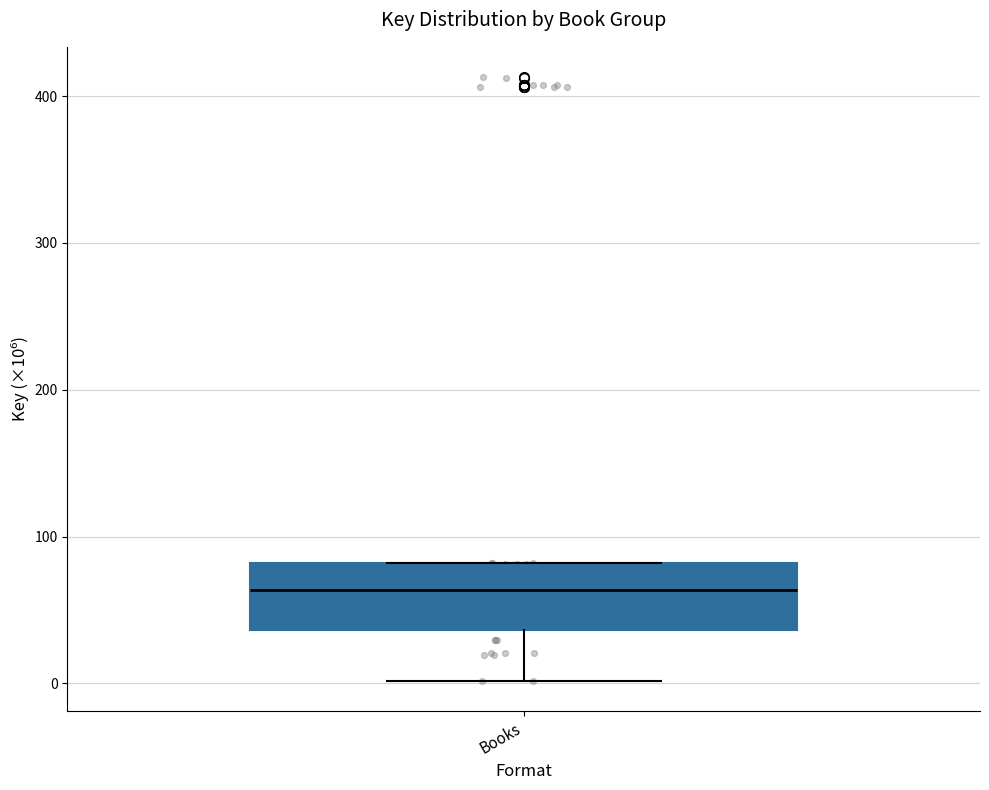

Where does the lower whisker of the box for Books end on the y-axis? The values are not printed on the chart, so give them approximately, as read against the axis.

0